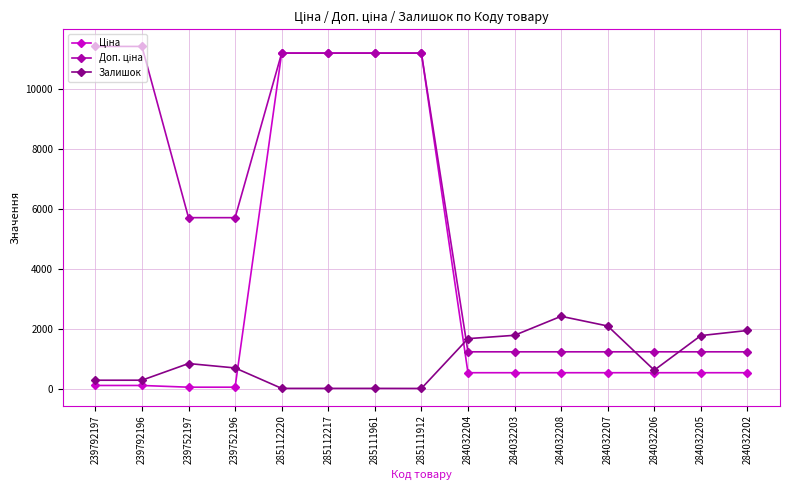

How many distinct data groups are displayed?

3